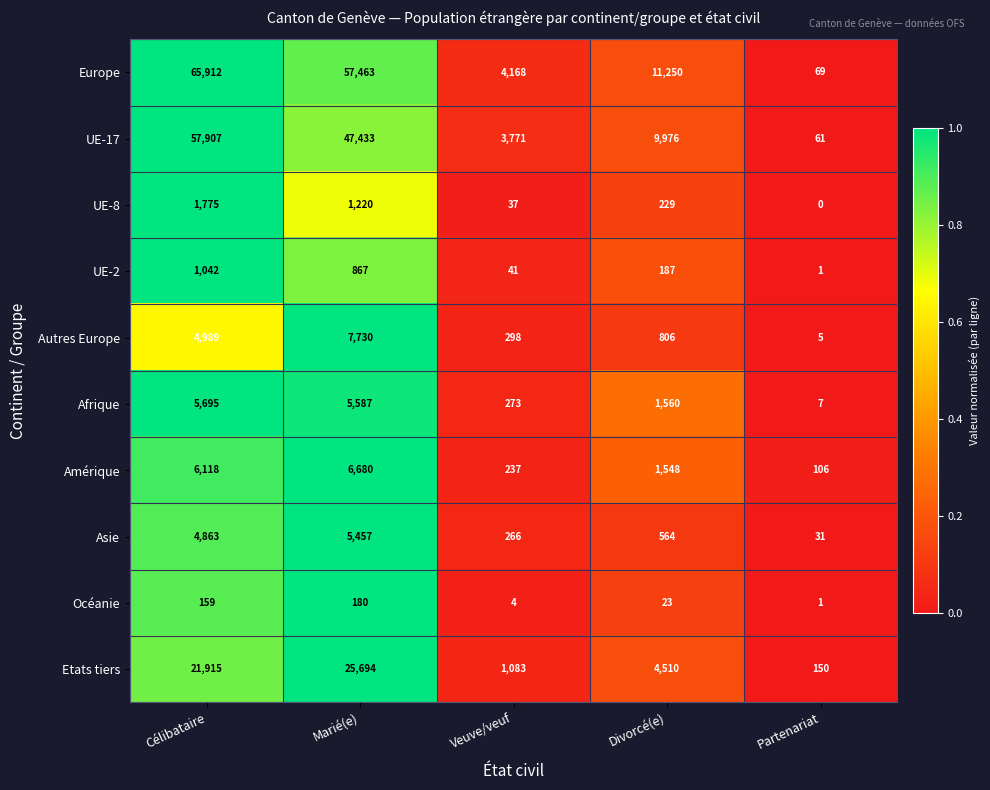

What is the sum of all Asie values?

11181